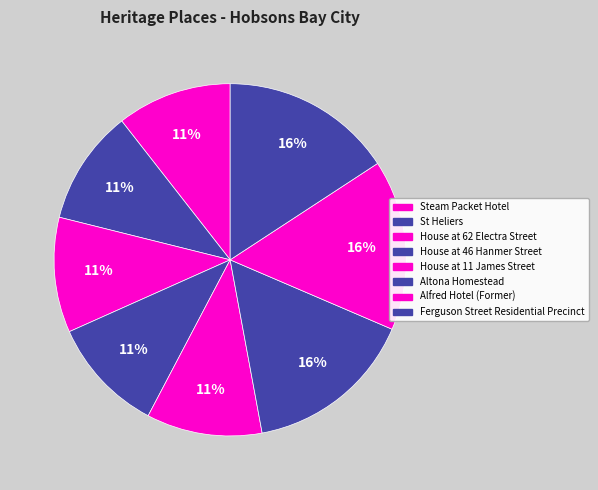

Which category has the biggest portion of the pie?

Ferguson Street Residential Precinct